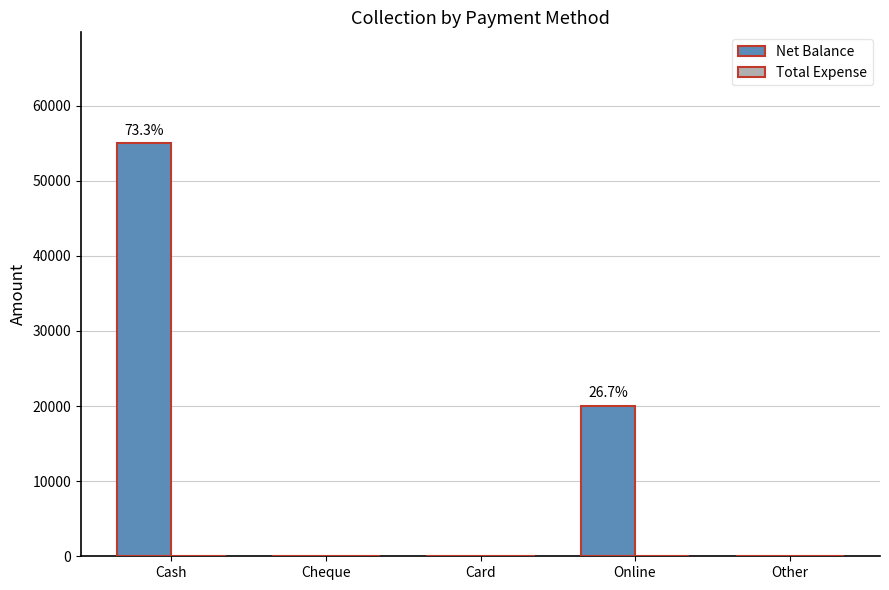

What is the sum of the values at Online and Card?

20000